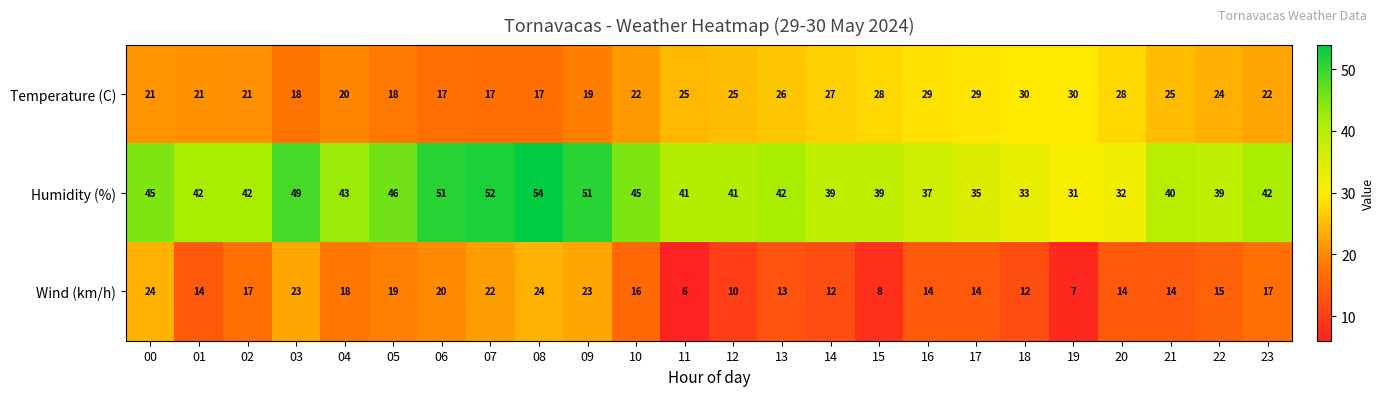

Is the value of Wind (km/h) at 19 greater than the value of Humidity (%) at 03?

No